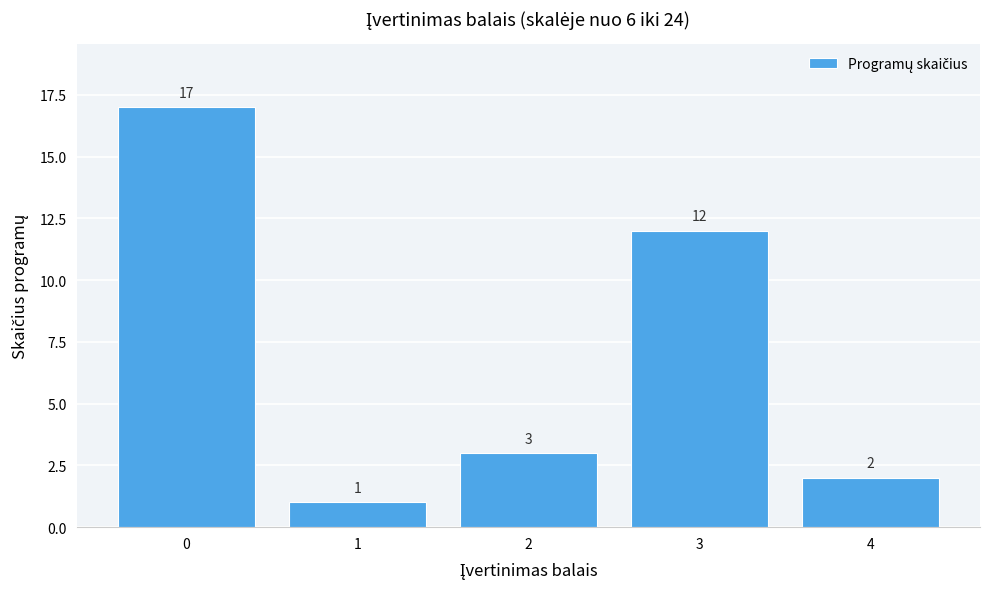

Reading left to right, transcribe this chart: for each bar, give the range it covers on the x-axis and its height.

-0.5 to 0.5: 17
0.5 to 1.5: 1
1.5 to 2.5: 3
2.5 to 3.5: 12
3.5 to 4.5: 2